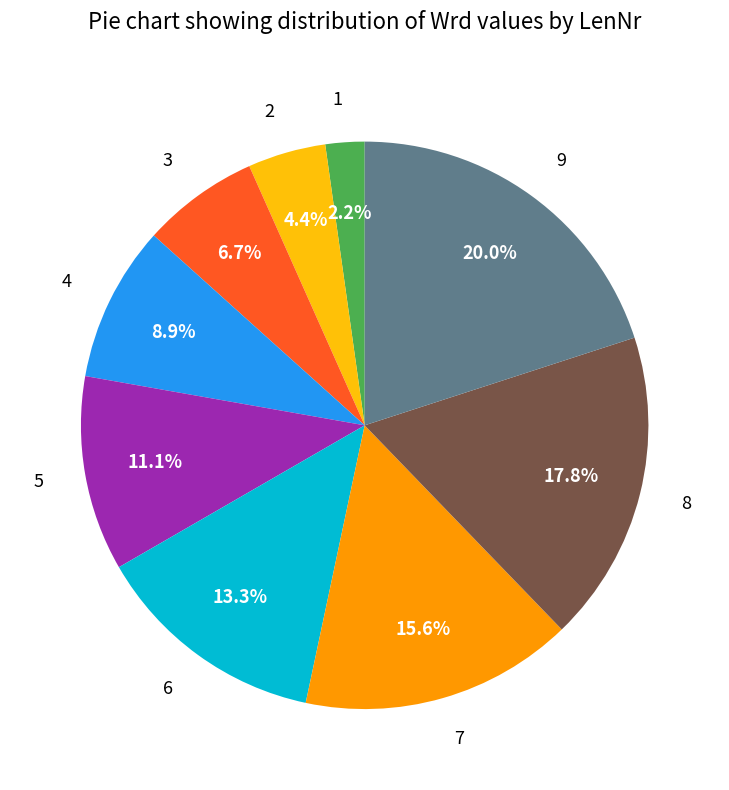

To the nearest percent, what is the combined percentage of 7 and 6?

29%